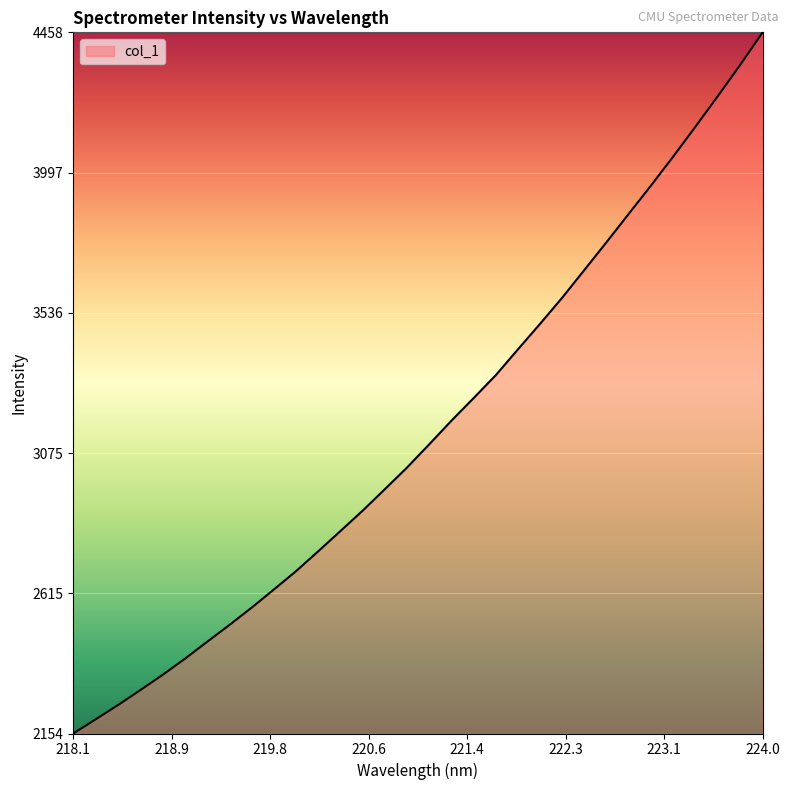

What is the greatest value displayed?

4457.7